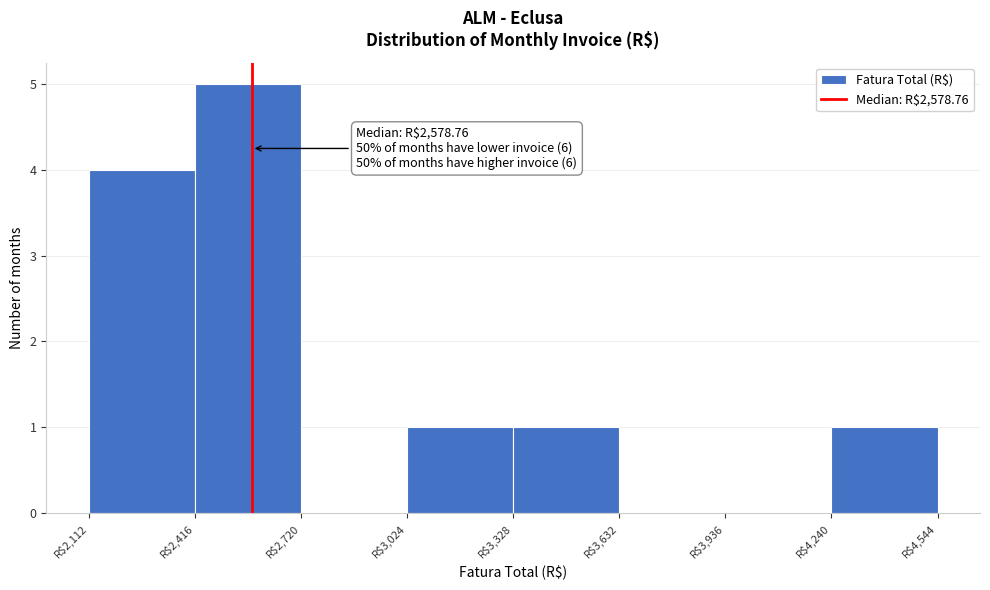

Over which range of the x-axis is the bar tallest?

2400 to 2700